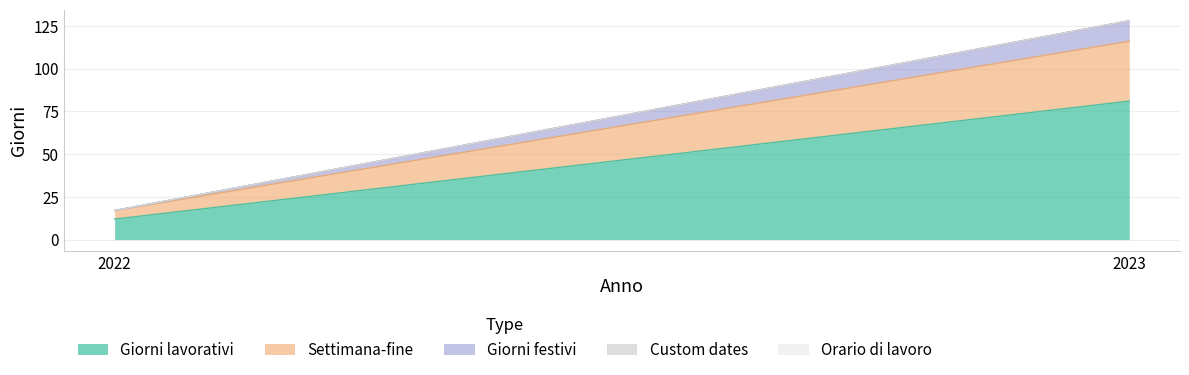

Which has a higher value, 2023 or 2022?

2023